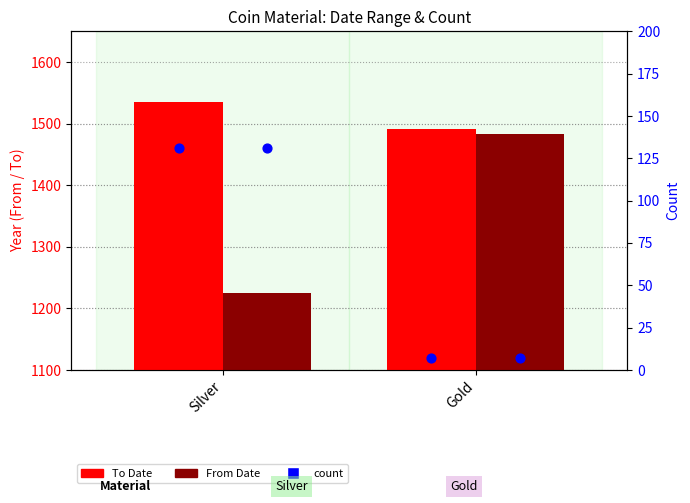

What are all the series names shown in the legend?

To Date, From Date, count